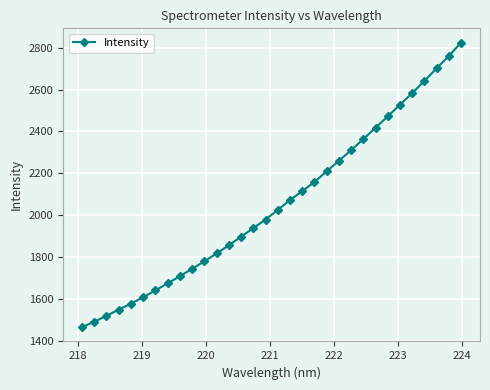

What is the average value?

2052.7